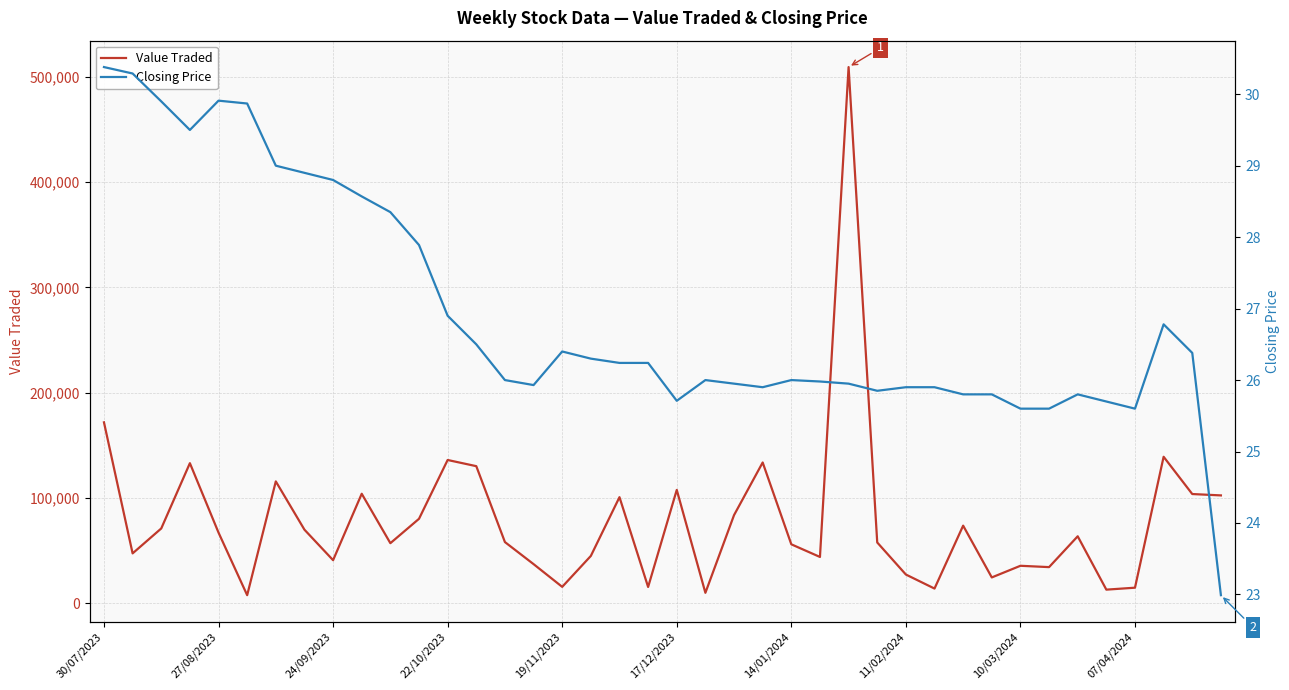

How many data points does each series have?

40